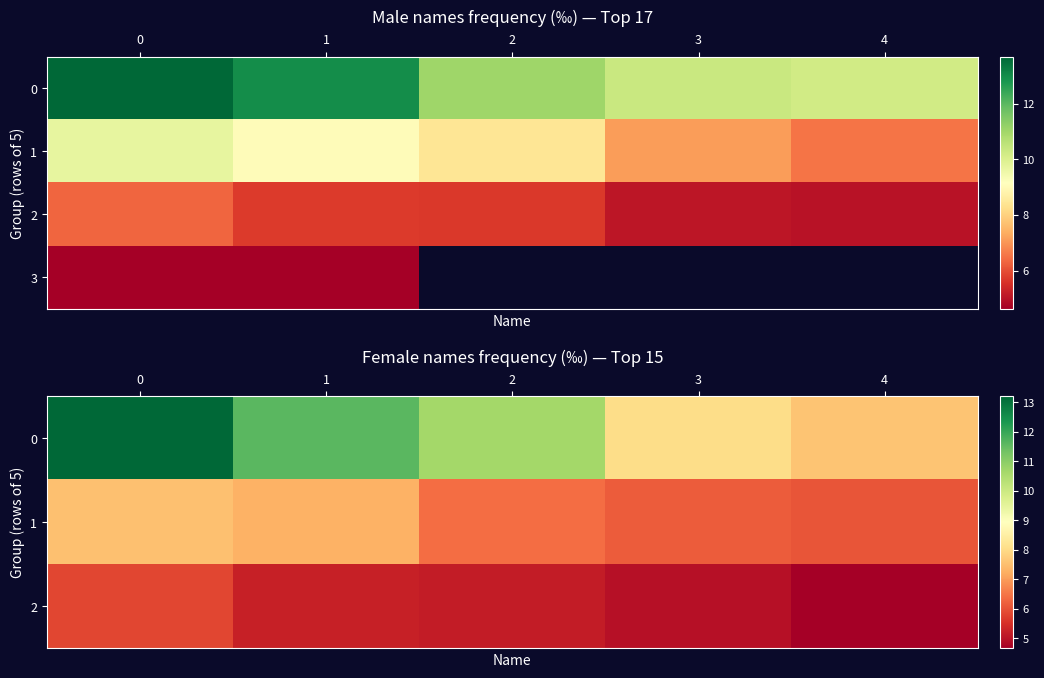

What is the minimum value for 1?

6.1